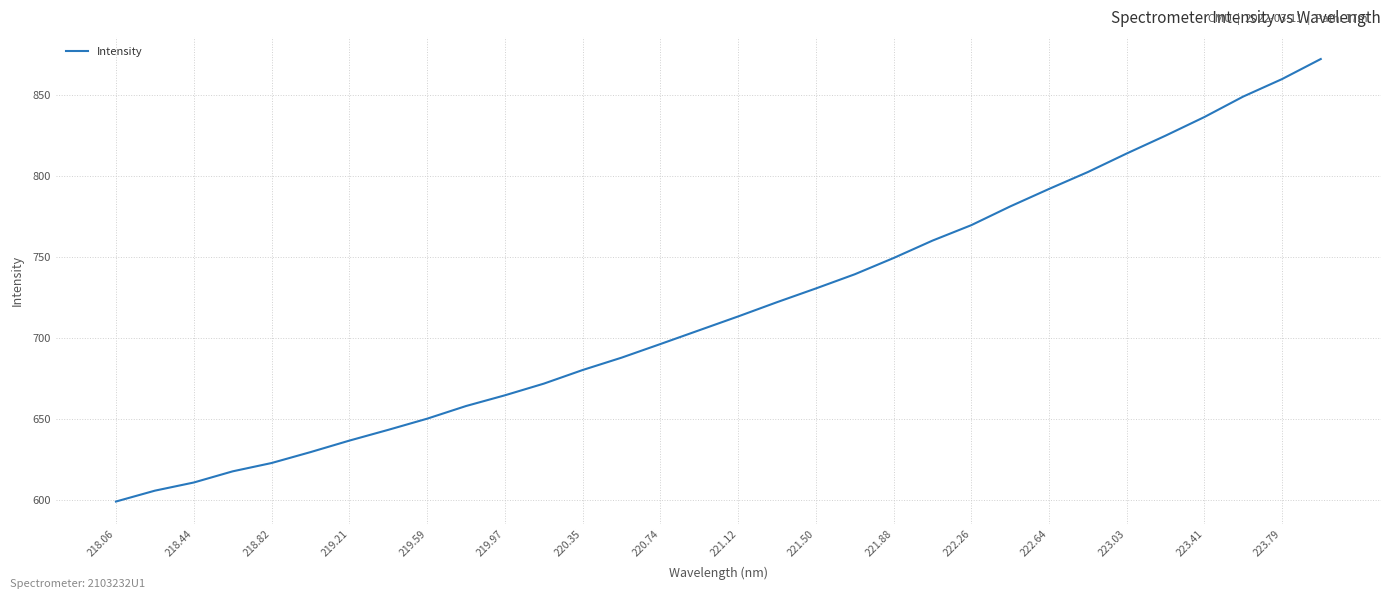

What is the maximum value shown in the chart?

872.0